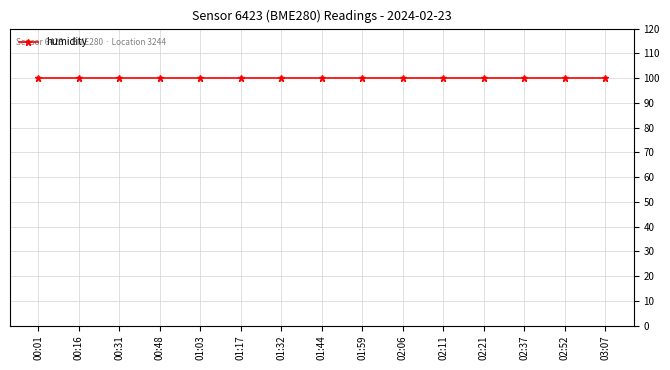

True or false: temperature and pressure intersect in this chart.

False